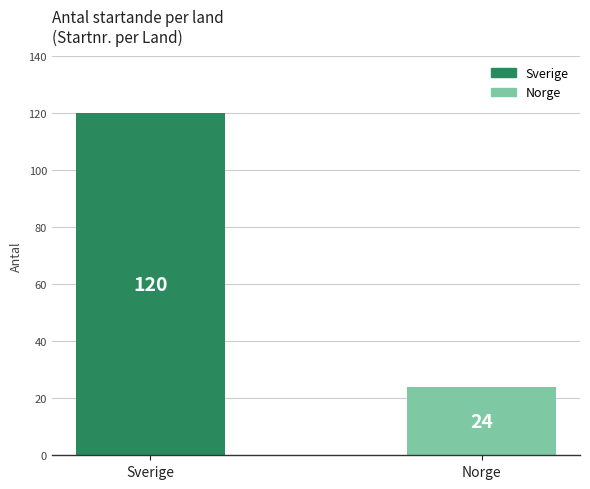

List the labels in order of value, smallest first.

Norge, Sverige